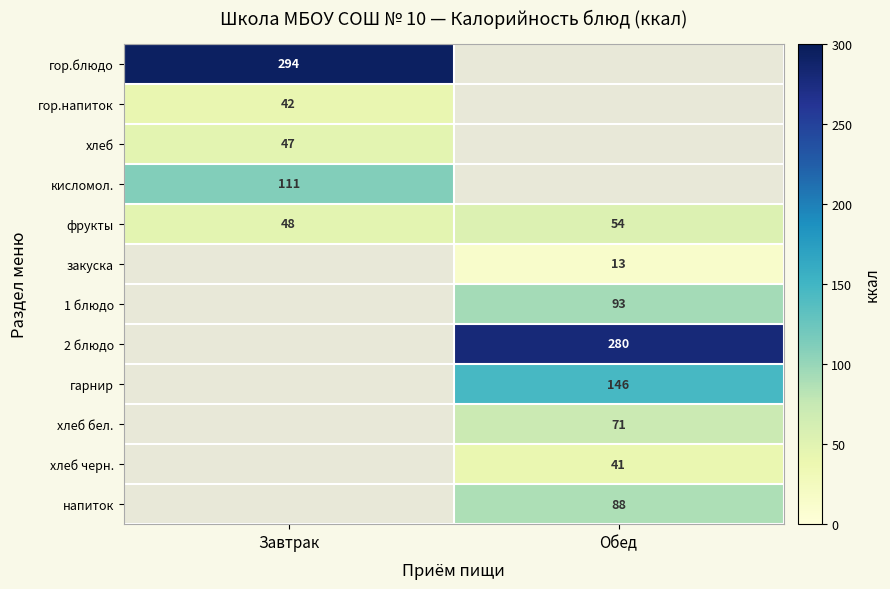

Is the value of гор.напиток at Завтрак greater than the value of напиток at Обед?

No